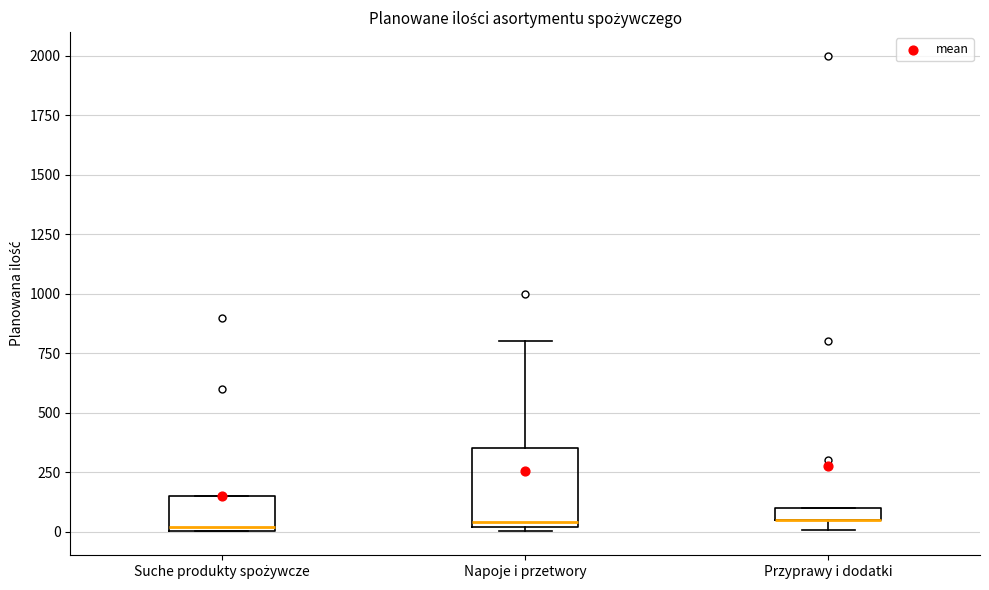

Where is the upper edge of the box for Suche produkty spożywcze on the y-axis? The values are not printed on the chart, so give them approximately, as read against the axis.

150